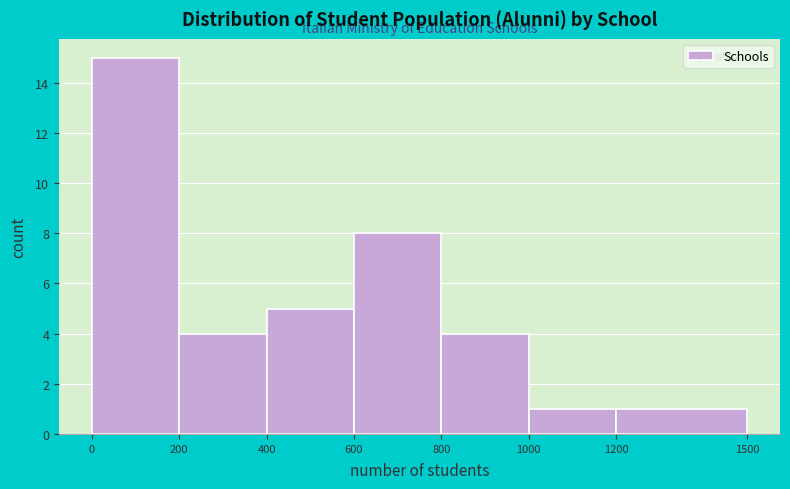

Reading left to right, list every bar in this chart as the range it spans on the x-axis followed by its height. The values are not printed on the chart, so give them approximately, as read against the axis.

0 to 200: 15
200 to 400: 4
400 to 600: 5
600 to 800: 8
800 to 1000: 4
1000 to 1200: 1
1200 to 1500: 1